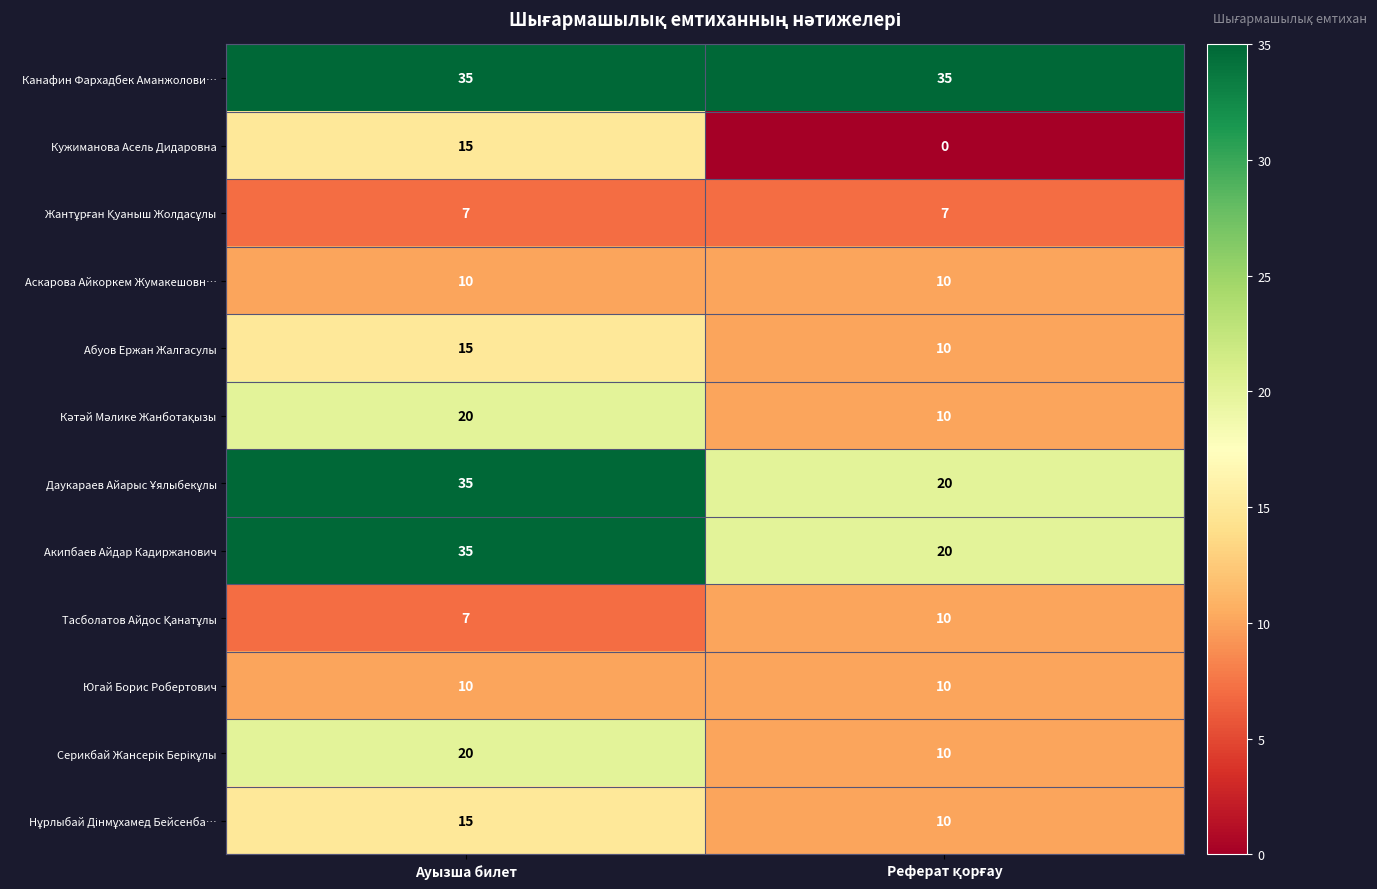

Is it true that Кужиманова Асель Дидаровна equals 20 at Ауызша билет?

False